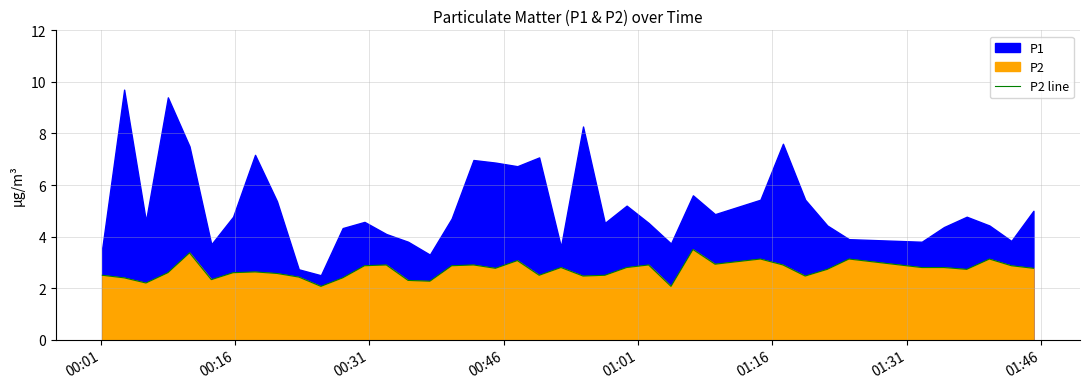

True or false: the data shows 1.7 at 11.

False